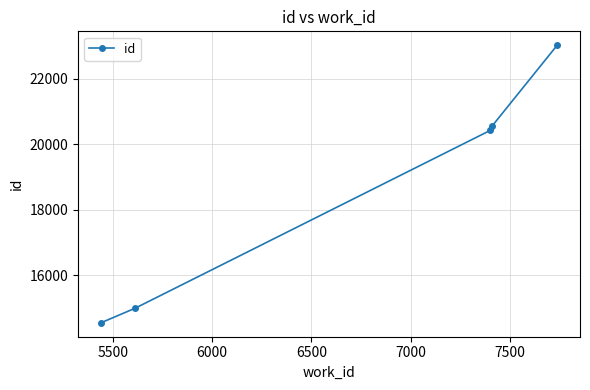

How many lines are shown in the chart?

1